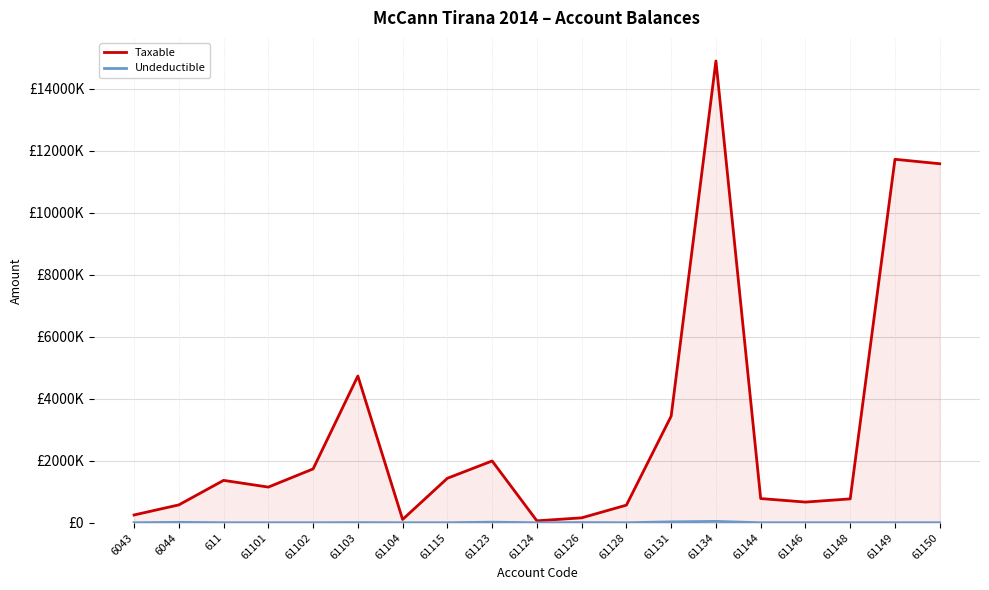

What is the label of the 6th point from the right?

61134